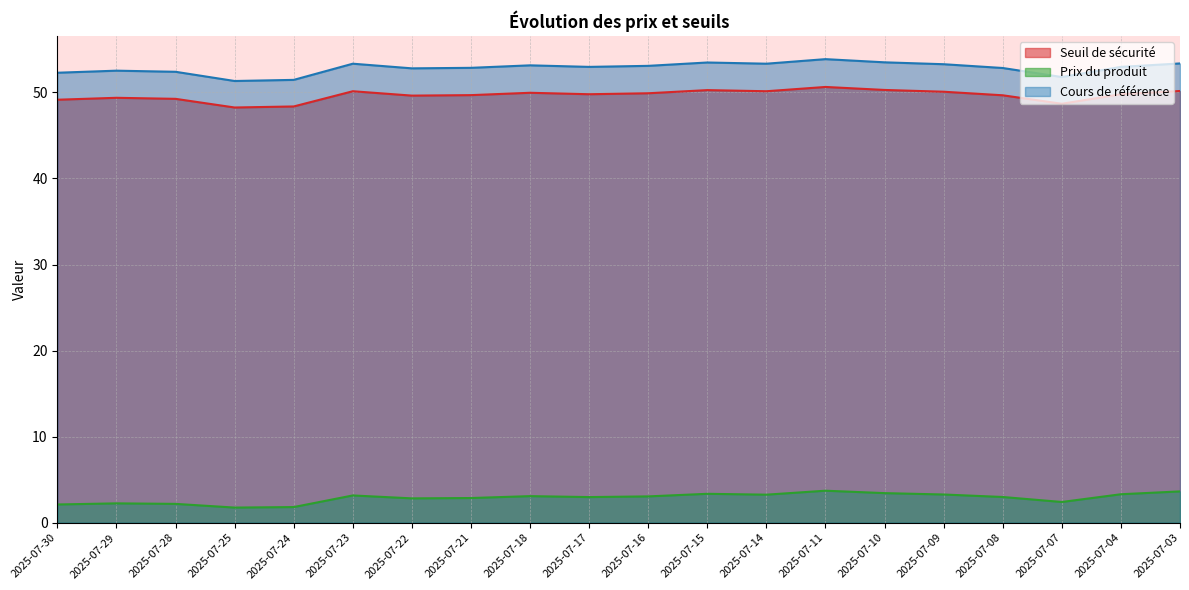

Reading right to left, extract all data points from this chart.

Seuil de sécurité: 2025-07-03=50.2	2025-07-04=49.8	2025-07-07=48.7	2025-07-08=49.7	2025-07-09=50.1	2025-07-10=50.3	2025-07-11=50.6	2025-07-14=50.1	2025-07-15=50.3	2025-07-16=49.9	2025-07-17=49.8	2025-07-18=50.0	2025-07-21=49.7	2025-07-22=49.6	2025-07-23=50.1	2025-07-24=48.4	2025-07-25=48.2	2025-07-28=49.3	2025-07-29=49.4	2025-07-30=49.2
Prix du produit: 2025-07-03=3.6	2025-07-04=3.3	2025-07-07=2.4	2025-07-08=3.0	2025-07-09=3.3	2025-07-10=3.4	2025-07-11=3.7	2025-07-14=3.3	2025-07-15=3.4	2025-07-16=3.1	2025-07-17=3.0	2025-07-18=3.1	2025-07-21=2.9	2025-07-22=2.8	2025-07-23=3.2	2025-07-24=1.8	2025-07-25=1.8	2025-07-28=2.2	2025-07-29=2.2	2025-07-30=2.1
Cours de référence: 2025-07-03=53.4	2025-07-04=53.0	2025-07-07=51.8	2025-07-08=52.8	2025-07-09=53.3	2025-07-10=53.5	2025-07-11=53.9	2025-07-14=53.3	2025-07-15=53.5	2025-07-16=53.1	2025-07-17=53.0	2025-07-18=53.1	2025-07-21=52.9	2025-07-22=52.8	2025-07-23=53.3	2025-07-24=51.5	2025-07-25=51.3	2025-07-28=52.4	2025-07-29=52.5	2025-07-30=52.3